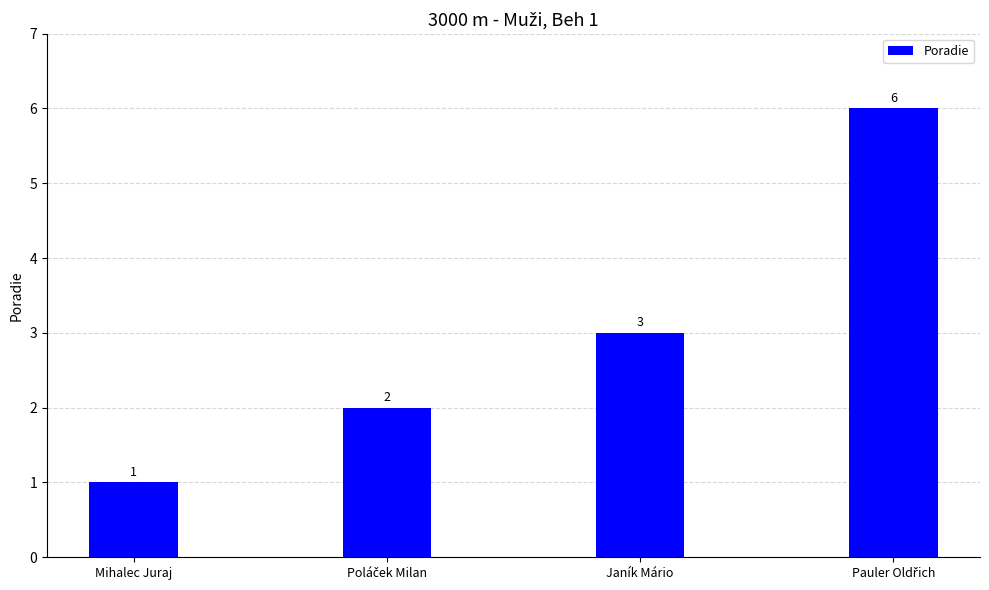

How many values are between 2 and 6?

3